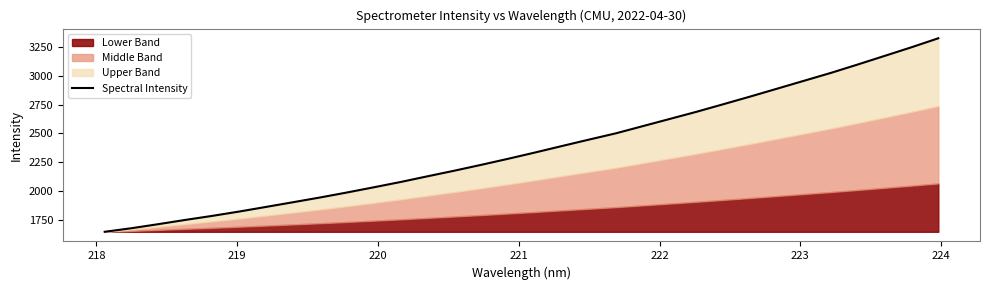

How many lines are shown in the chart?

1